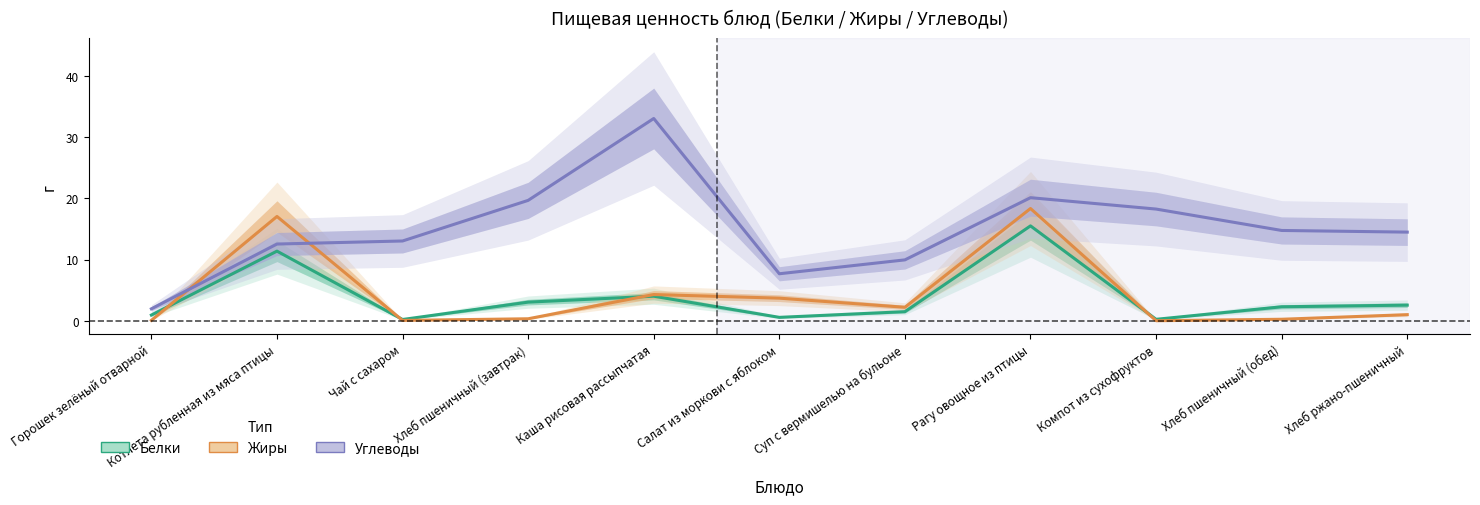

What is the sum of all Углеводы values?

165.5